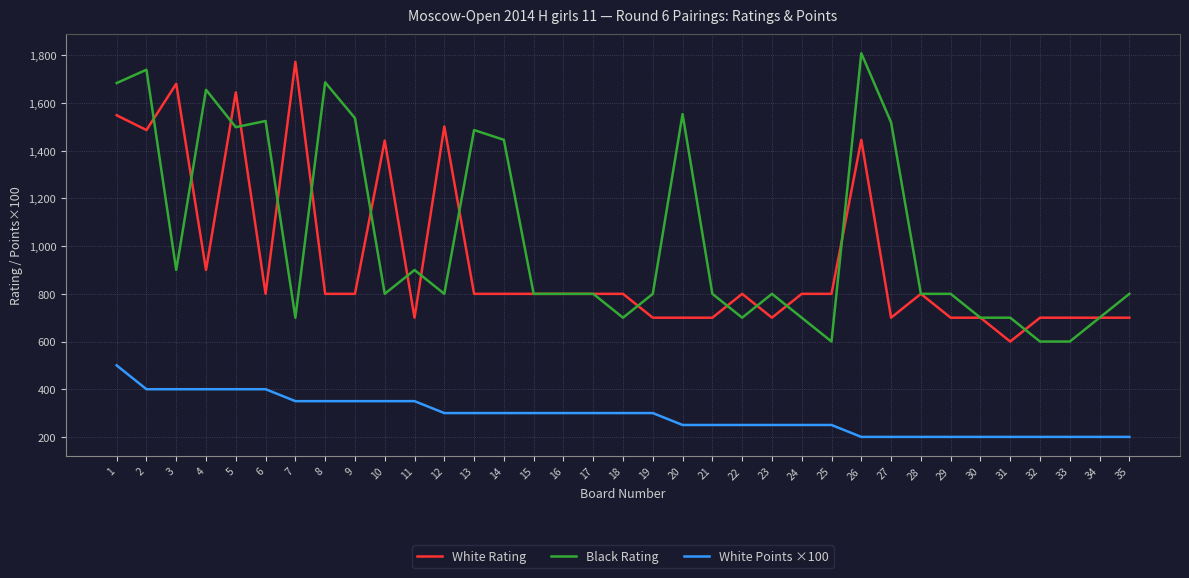

What is the minimum value for Black Rating?

600